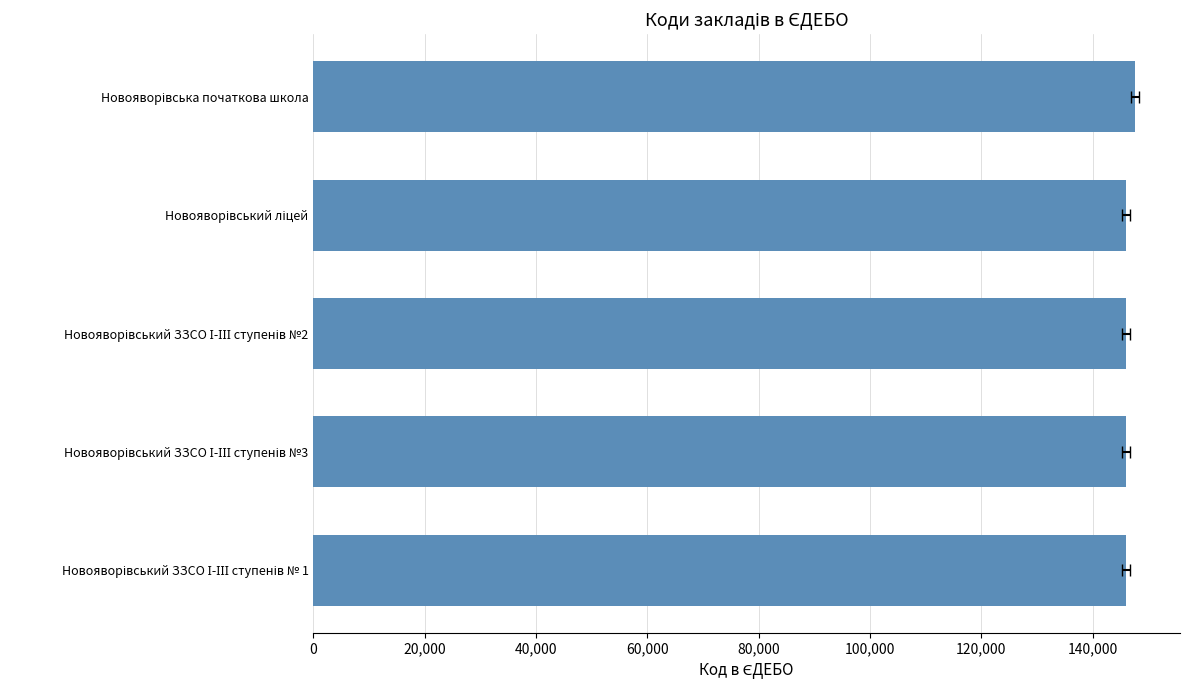

How many distinct data groups are displayed?

1